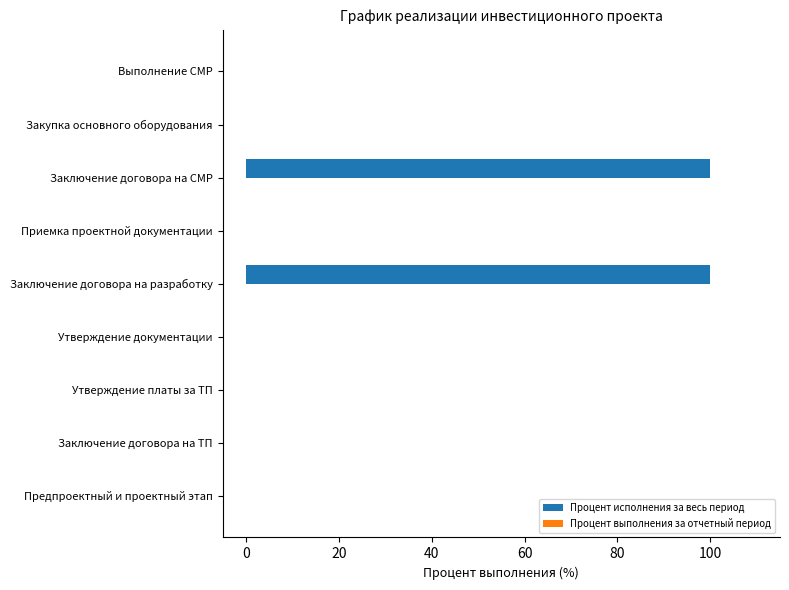

True or false: the data shows -48 at Выполнение СМР.

False